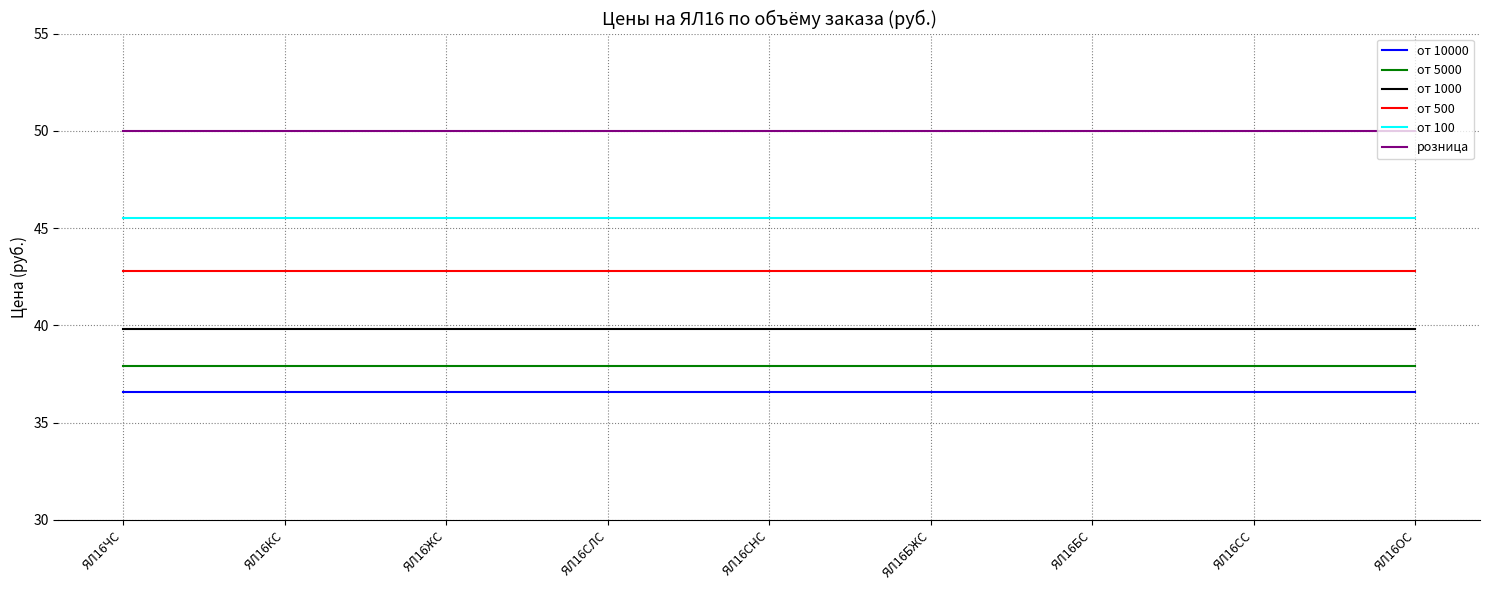

Is the value of от 10000 at ЯЛ16СНС greater than the value of от 1000 at ЯЛ16БС?

No